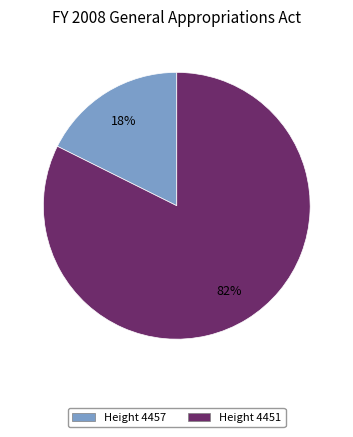

Is there a majority slice in this chart?

Yes